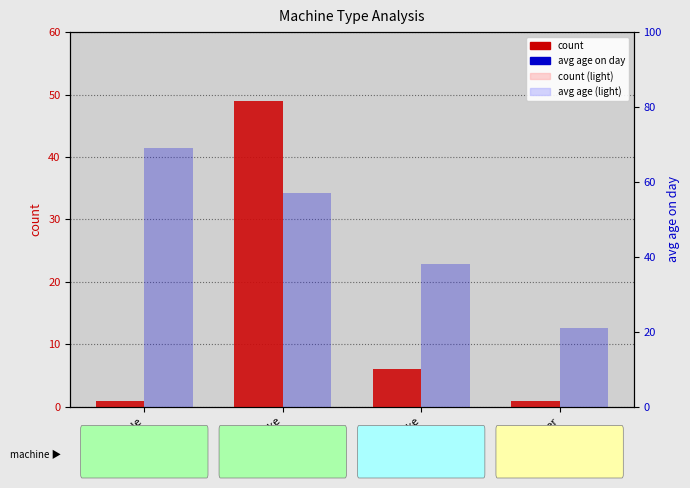

Which category has the lowest value in the count (light) series?

Tricycle